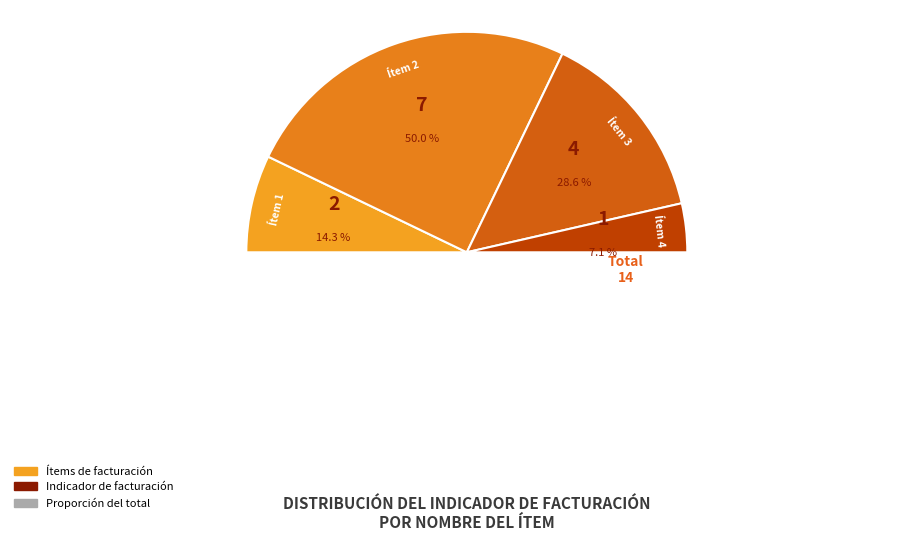

How many slices are in this pie chart?

4